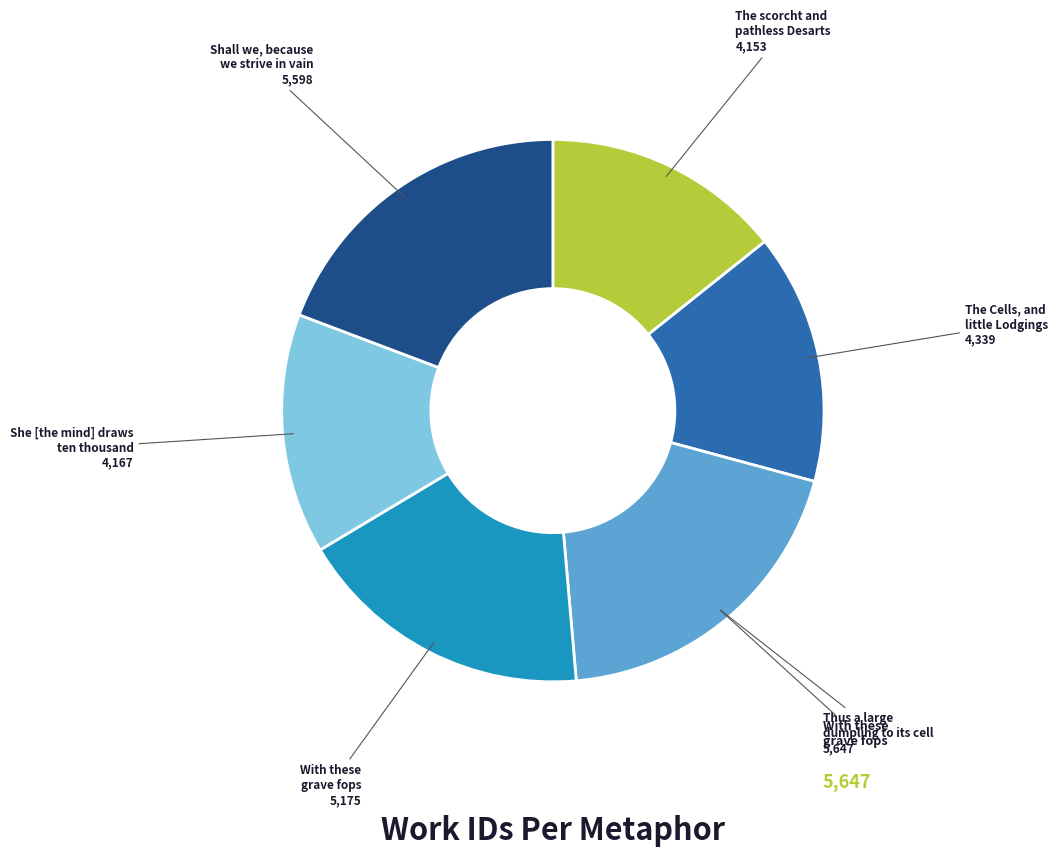

Is there any slice that represents more than half of the pie?

No